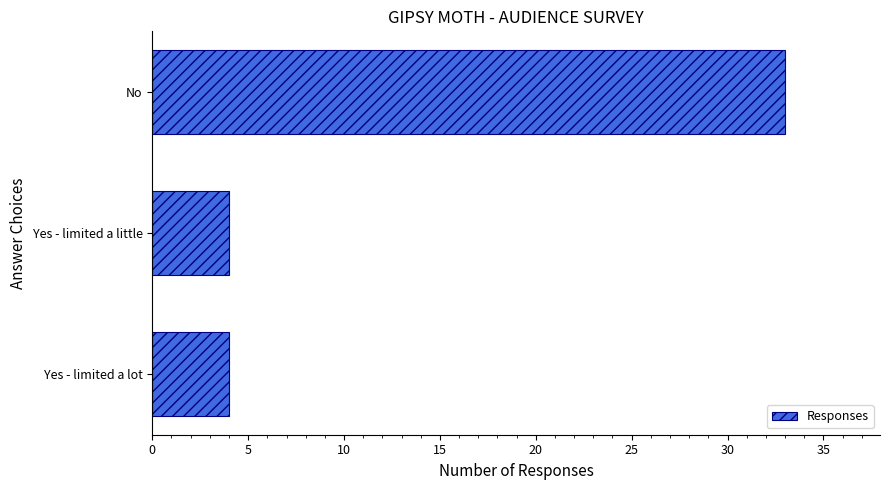

Reading bottom to top, extract all data points from this chart.

4	4	33